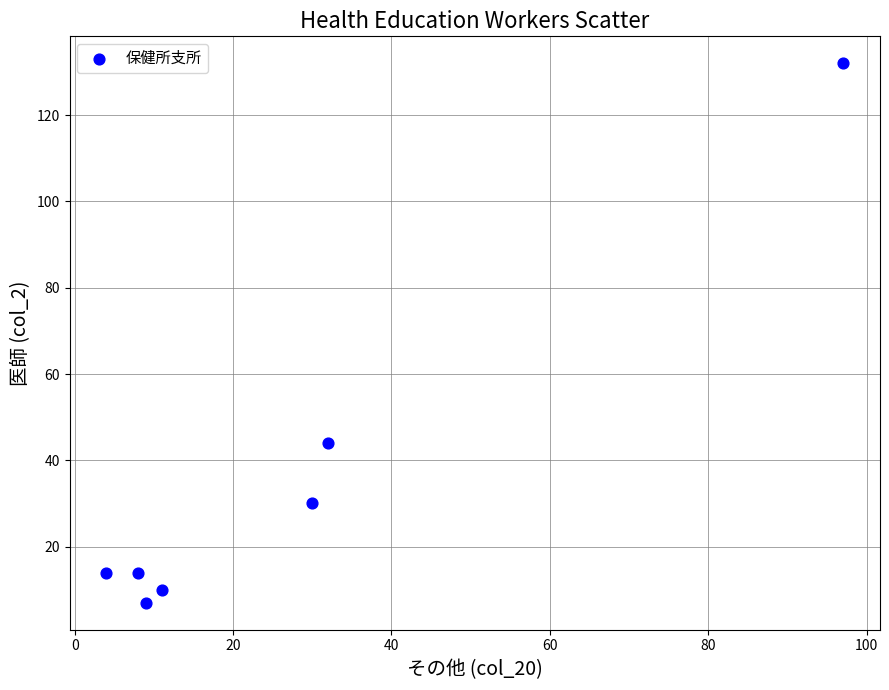

What Y value in the scatter plot is closest to 69?

44